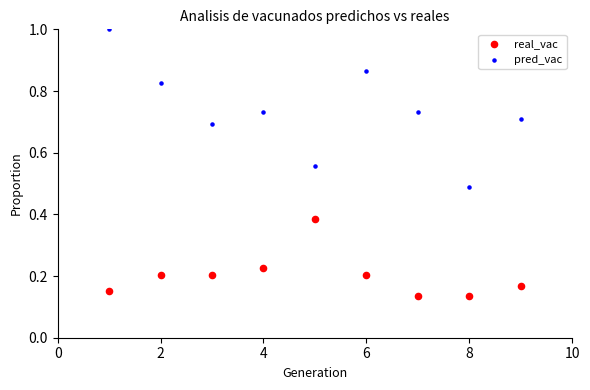

Which series has the widest spread of Y values?

pred_vac